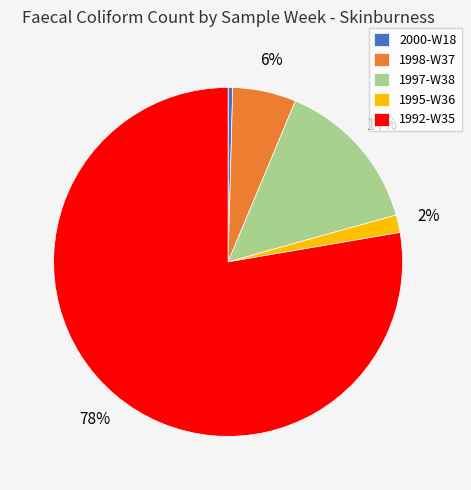

How many slices are in this pie chart?

5